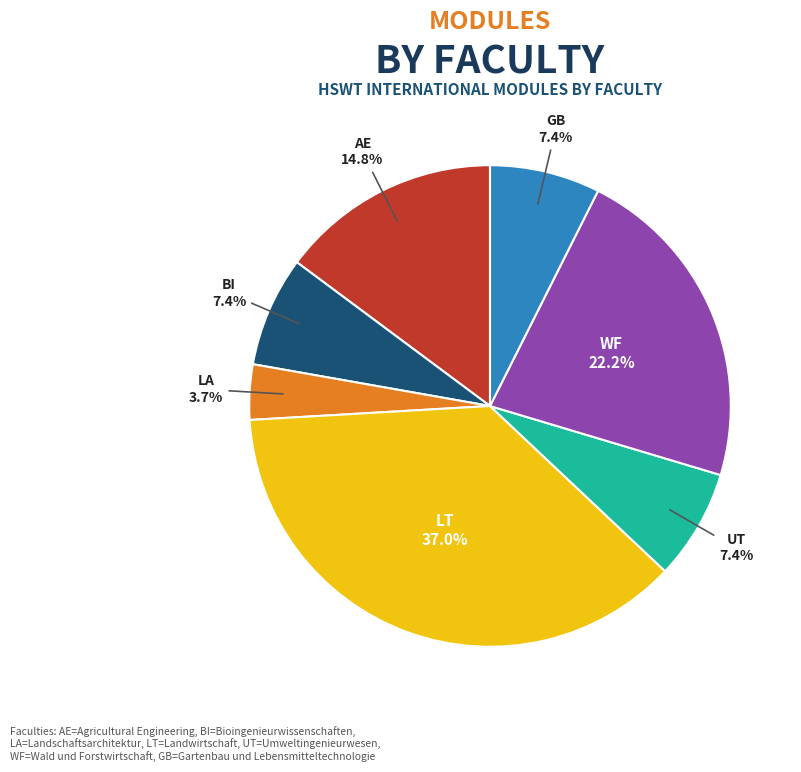

Combined, do AE and GB account for over 50%?

No